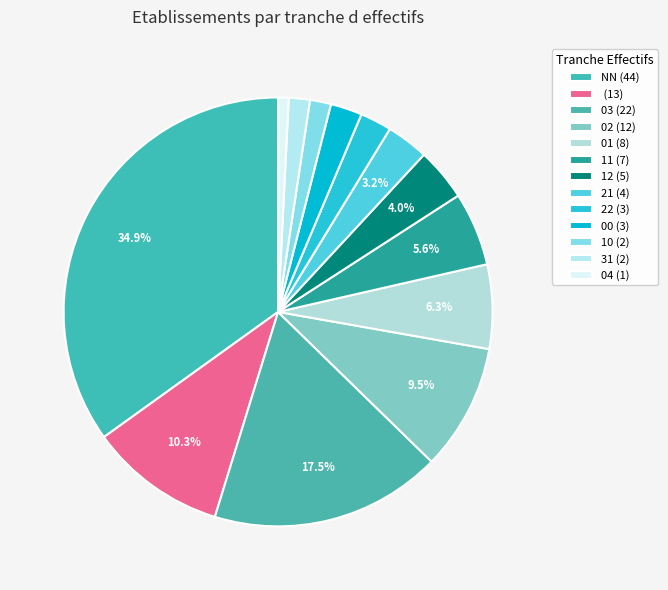

Count the number of slices in the pie.

13